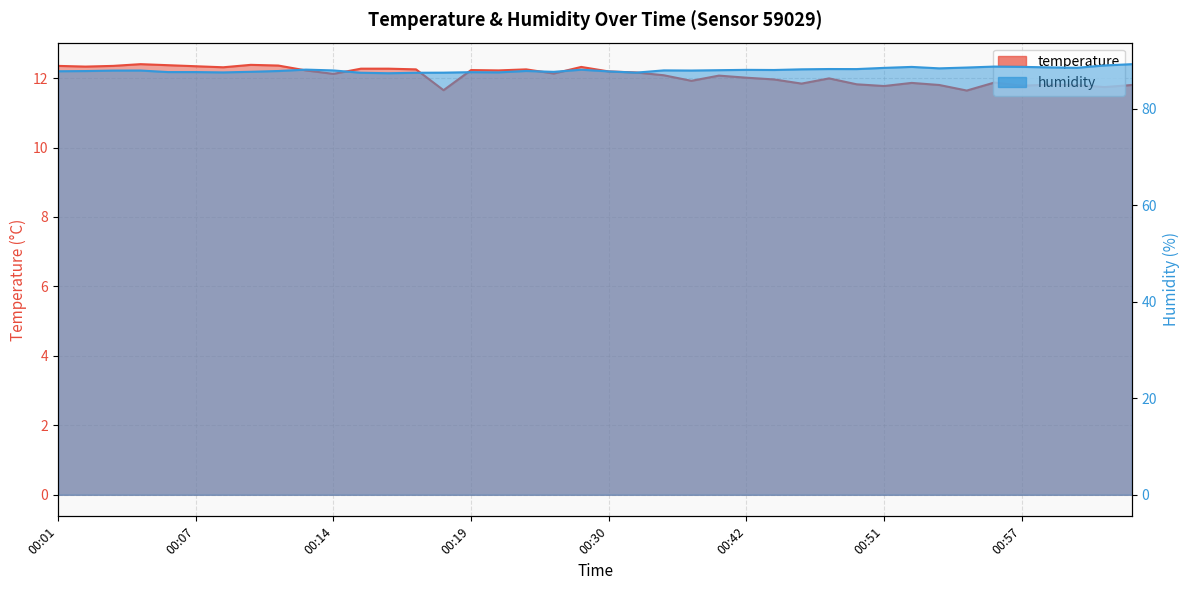

What is the difference between the maximum and minimum values in the humidity series?

1.9